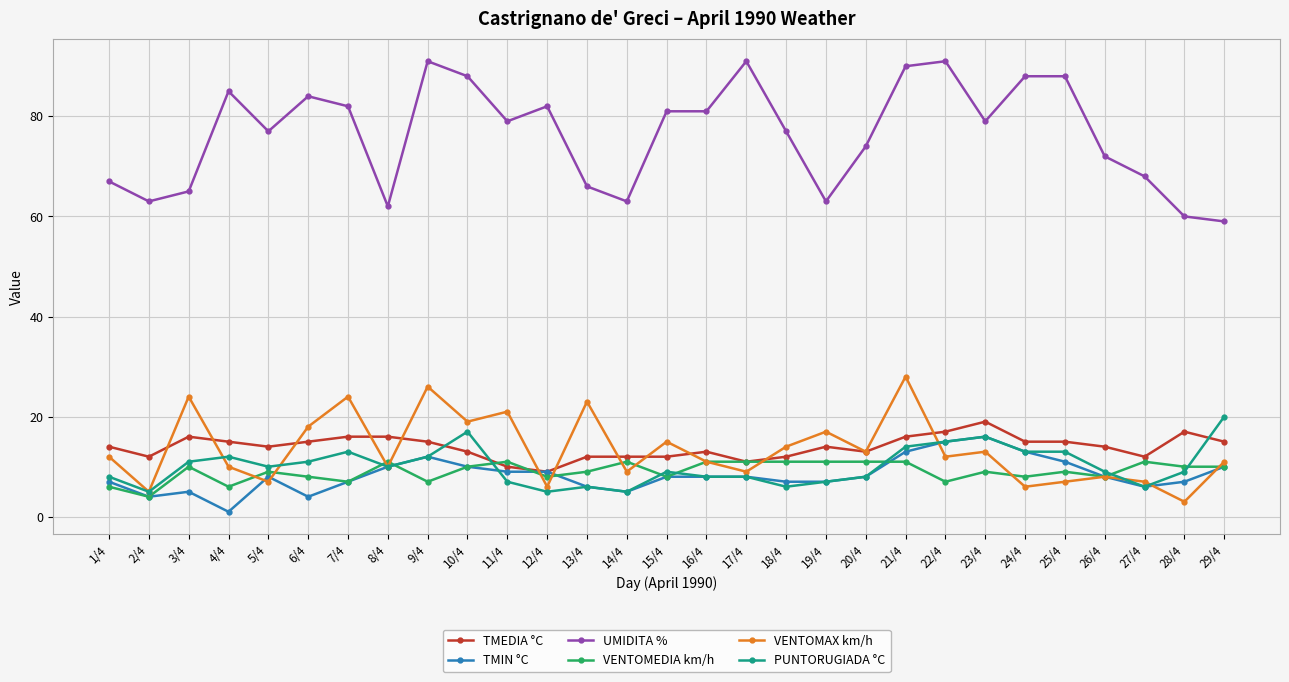

What is the sum of the UMIDITA % values at 12/4 and 28/4?

142